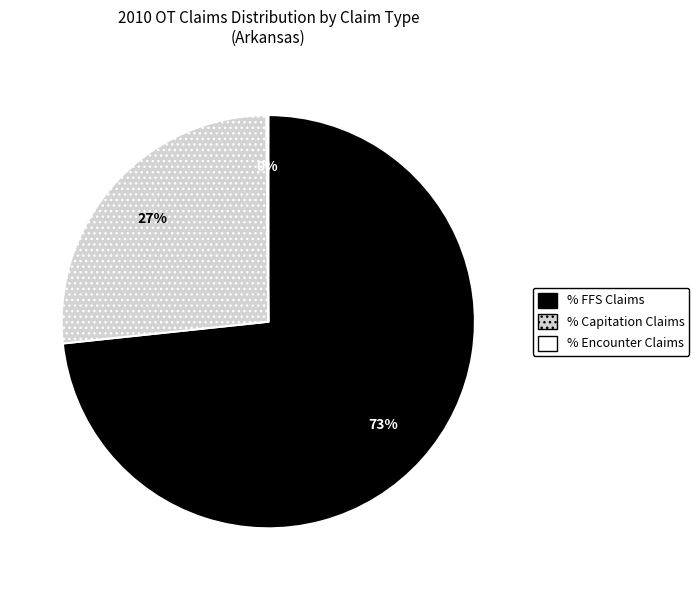

Which category accounts for the majority?

% FFS Claims